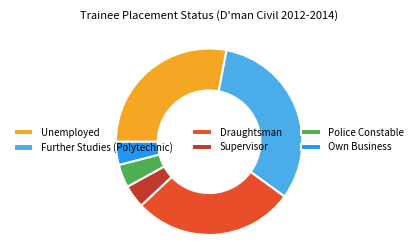

What is the largest slice in the pie chart?

Further Studies (Polytechnic)